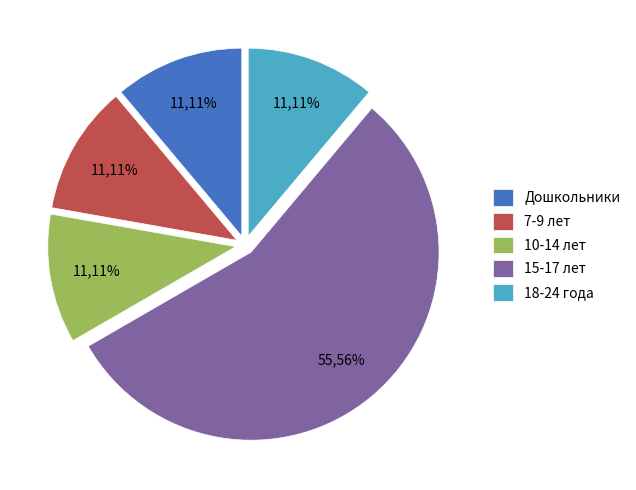

Is there any slice that represents more than half of the pie?

Yes